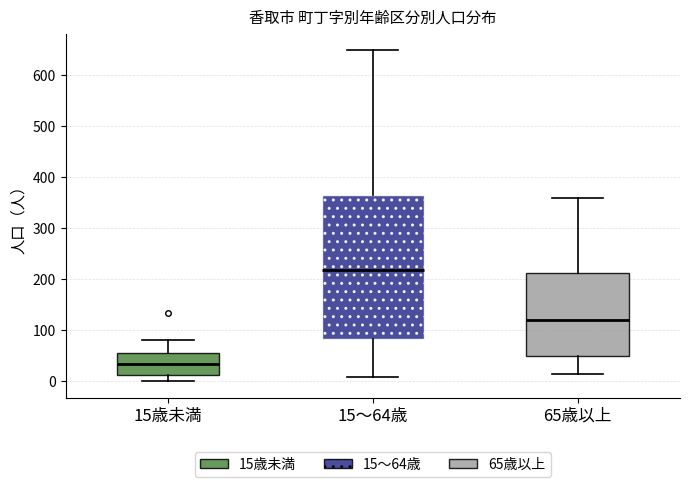

Where does the median line of the box for 15～64歳 sit on the y-axis? The values are not printed on the chart, so give them approximately, as read against the axis.

220